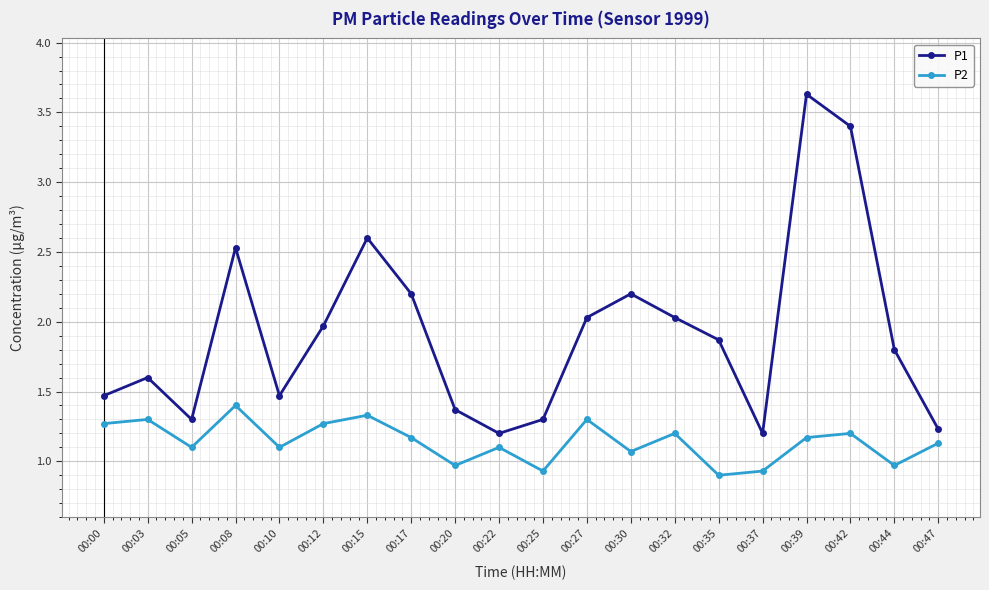

Which category has the highest value in the P2 series?

00:08